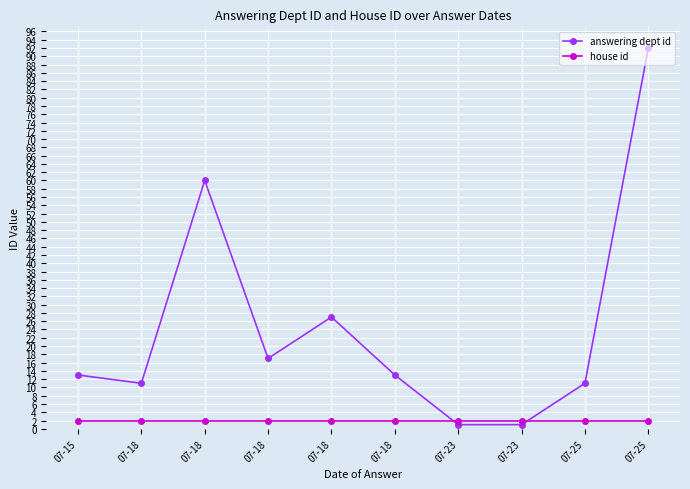

What are all the series names shown in the legend?

answering dept id, house id